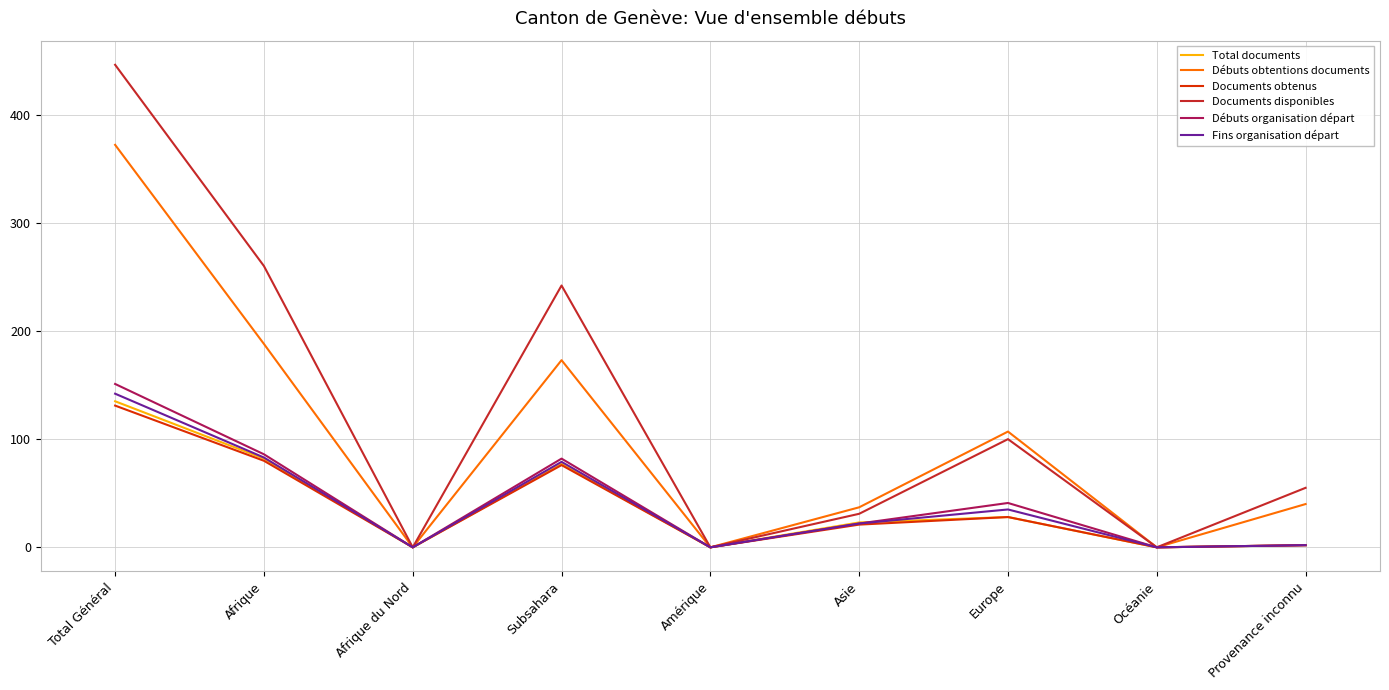

What are all the series names shown in the legend?

Total documents, Débuts obtentions documents, Documents obtenus, Documents disponibles, Débuts organisation départ, Fins organisation départ